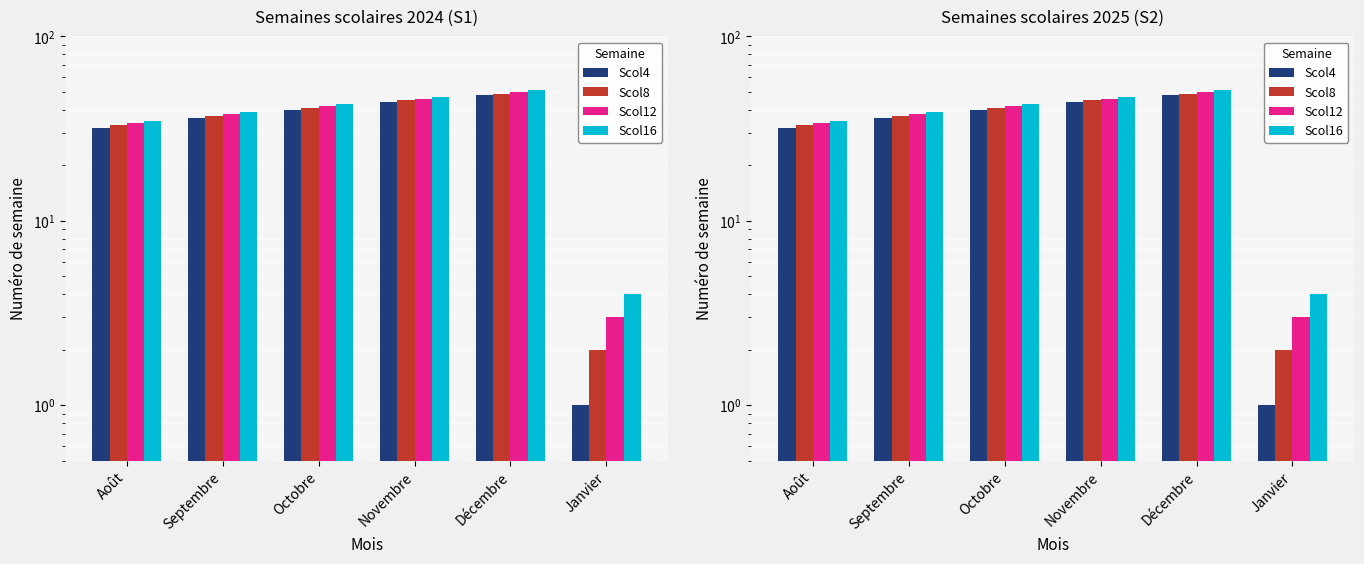

Rank the series at Septembre from highest to lowest value.

Scol16, Scol12, Scol8, Scol4